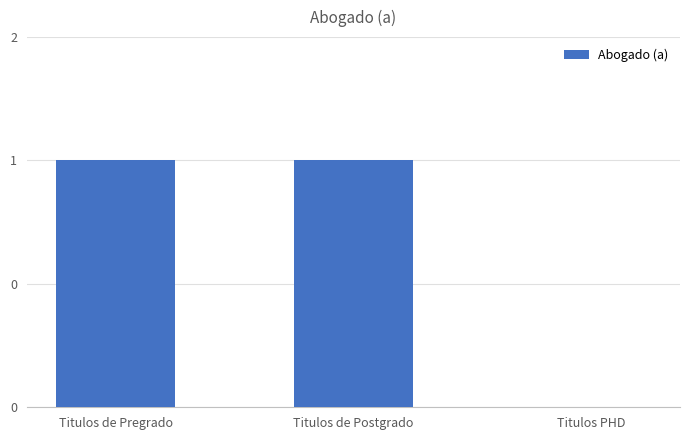

Are the bars horizontal?

No